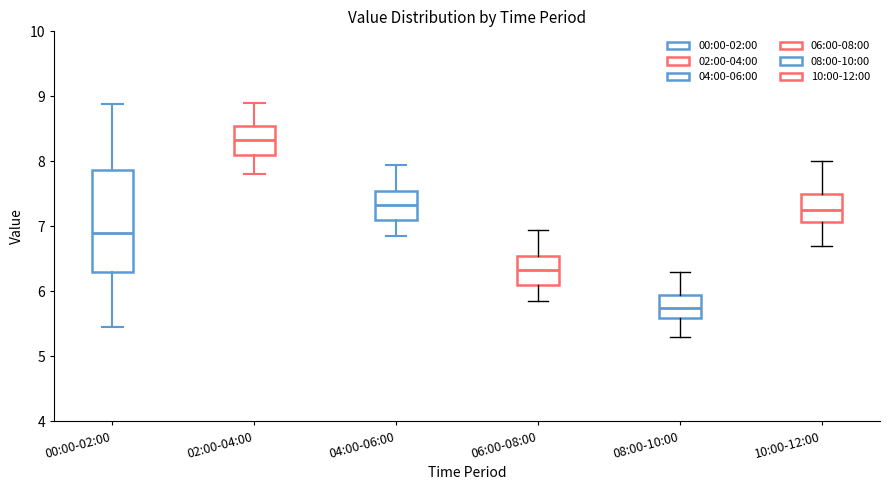

Reading left to right, read every box against the y-axis: the position of its median line, the range the box covers, and the ends of its whiskers. The values are not printed on the chart, so give them approximately, as read against the axis.

00:00-02:00: median 6.9, box 6.3 to 7.9, whiskers 5.5 to 8.9
02:00-04:00: median 8.3, box 8.1 to 8.6, whiskers 7.8 to 8.9
04:00-06:00: median 7.3, box 7.1 to 7.6, whiskers 6.9 to 8.0
06:00-08:00: median 6.3, box 6.1 to 6.6, whiskers 5.9 to 7.0
08:00-10:00: median 5.8, box 5.6 to 6.0, whiskers 5.3 to 6.3
10:00-12:00: median 7.3, box 7.1 to 7.5, whiskers 6.7 to 8.0